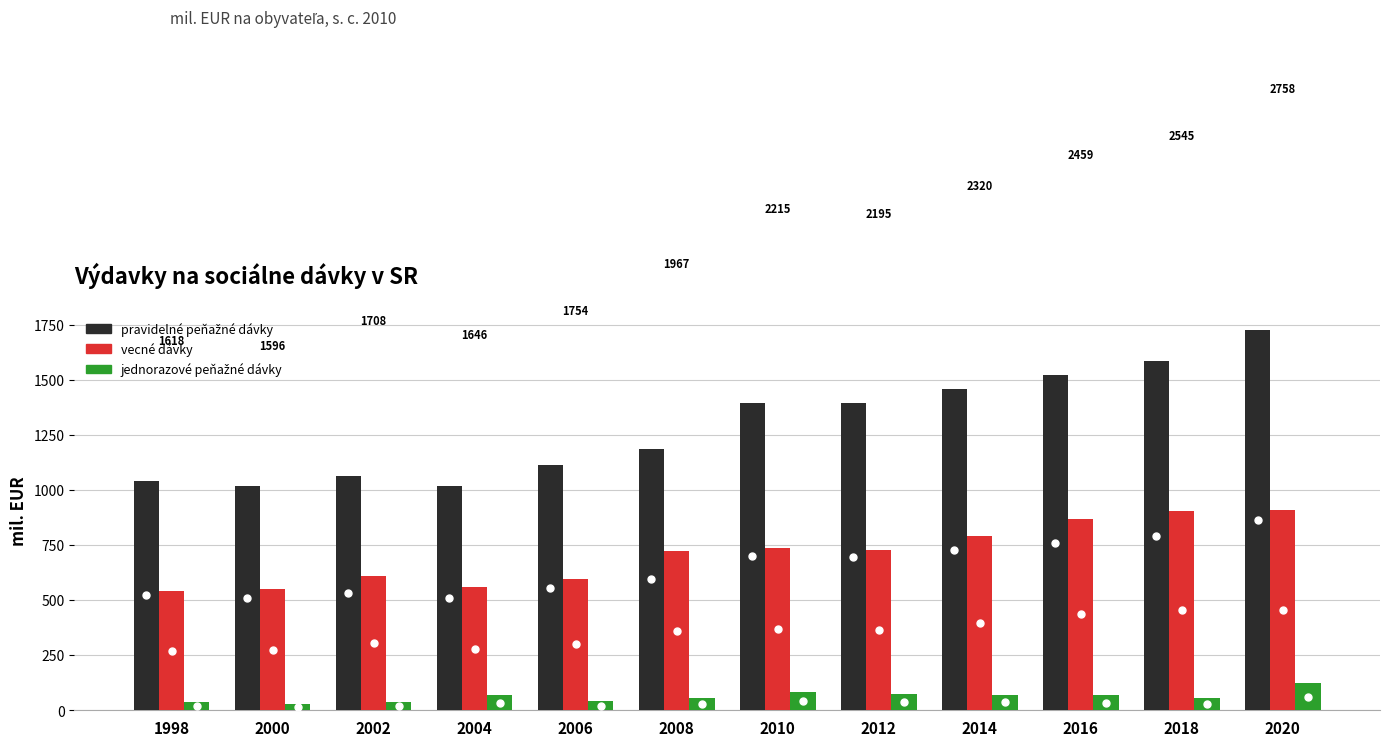

How many bars are there in total?

36